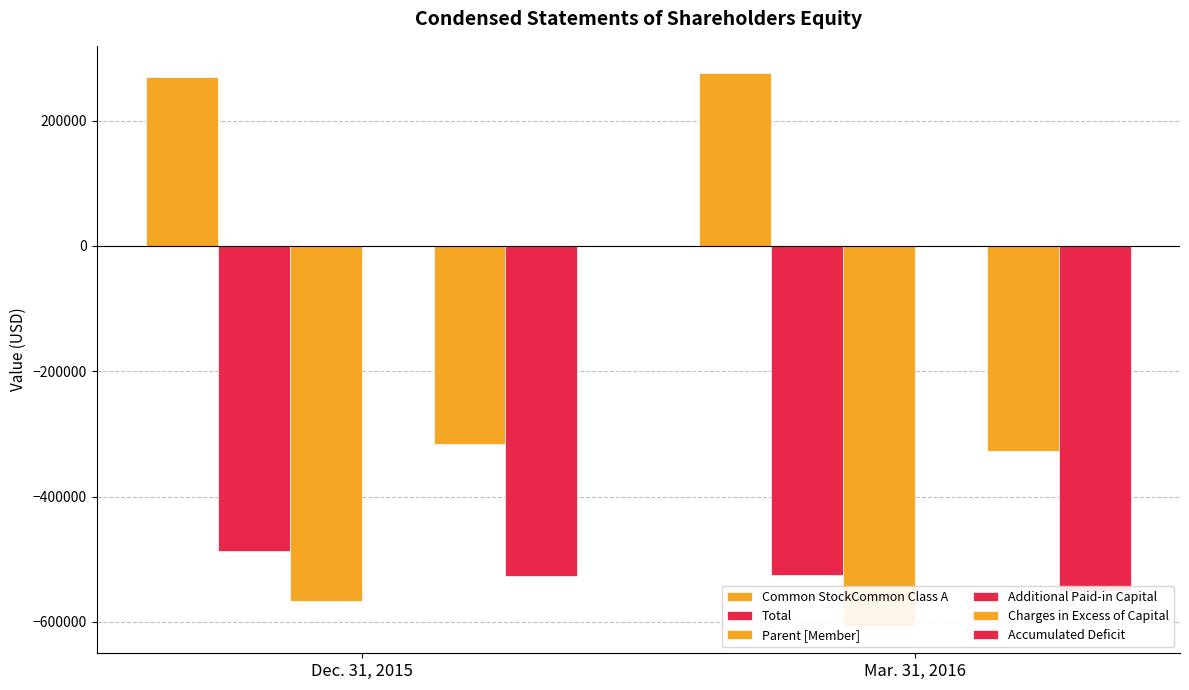

What is the smallest value displayed?

-605944